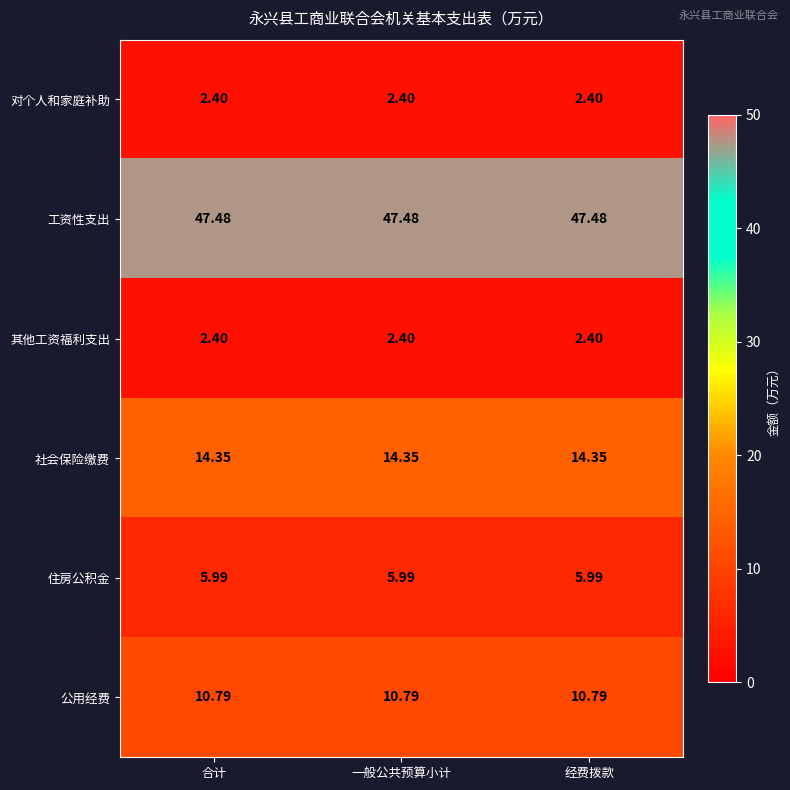

Is the value of 社会保险缴费 at 合计 greater than the value of 住房公积金 at 合计?

Yes